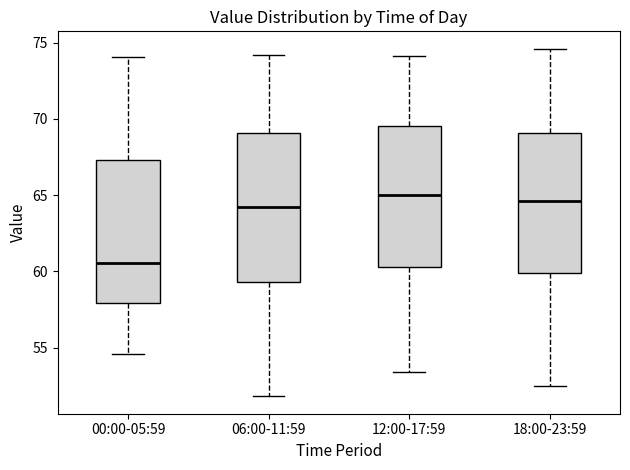

Where does the upper whisker of the box for 00:00-05:59 end on the y-axis? The values are not printed on the chart, so give them approximately, as read against the axis.

74.0